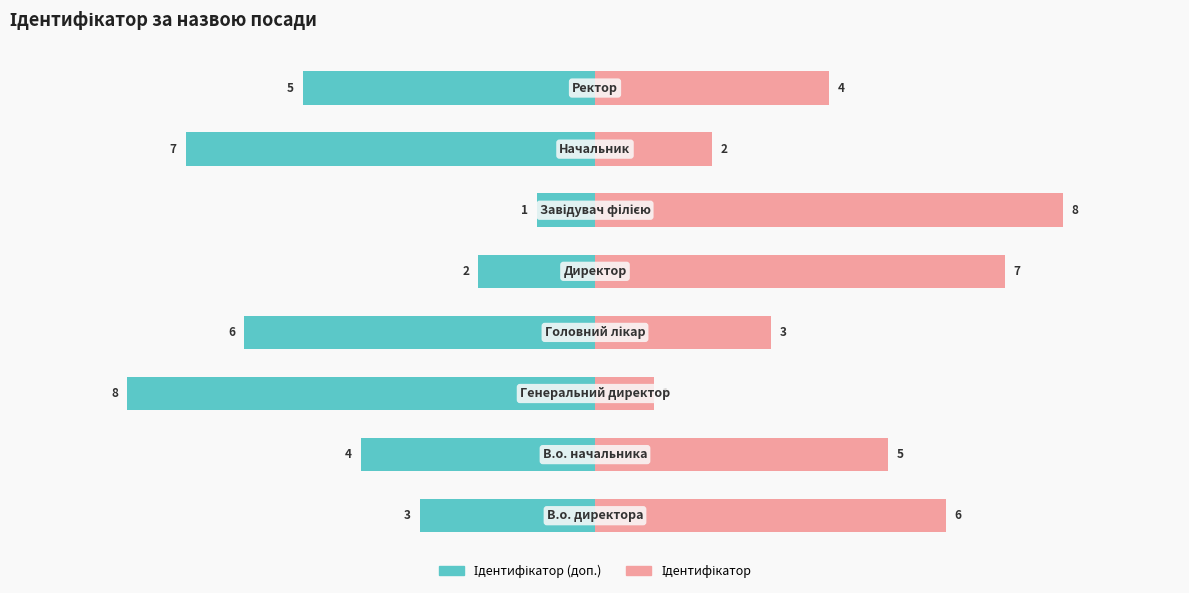

Reading left to right, extract all data points from this chart.

Ідентифікатор (доп.): 0=-3	1=-4	2=-8	3=-6	4=-2	5=-1	6=-7	7=-5
Ідентифікатор: 0=6	1=5	2=1	3=3	4=7	5=8	6=2	7=4